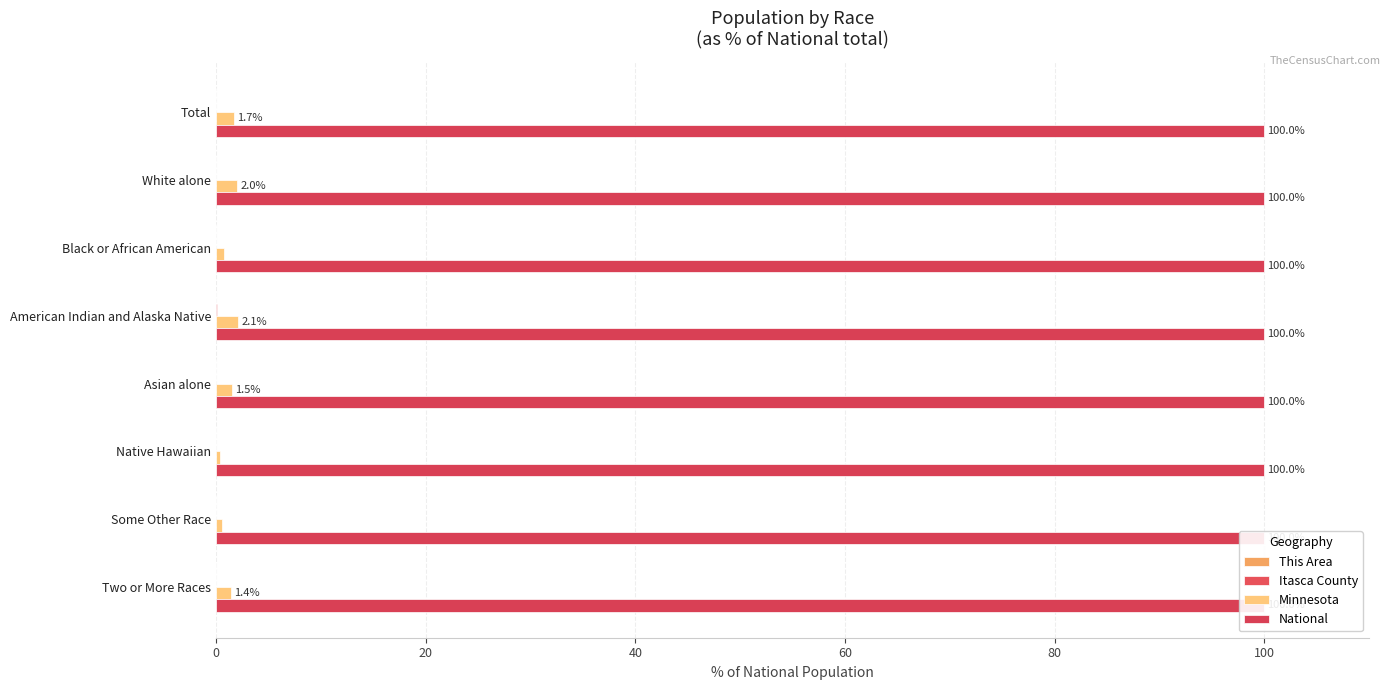

How many bars are there in each group?

4